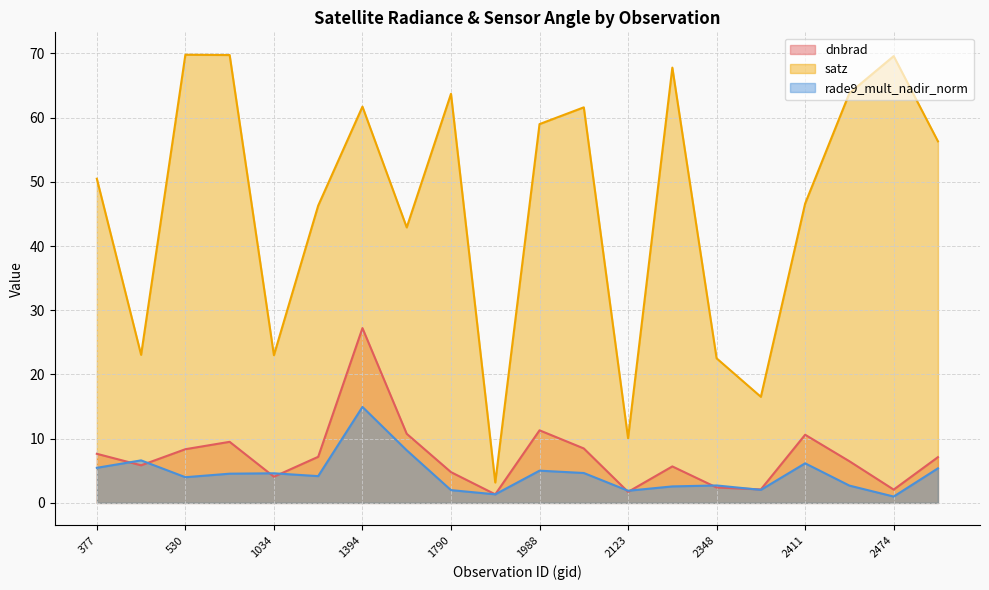

Reading left to right, transcribe all the data shown in this chart.

dnbrad: 377=7.6	413=5.9	530=8.4	102501=9.5	1034=4.1	1115=7.2	1394=27.2	1430=10.8	1790=4.8	1925=1.3	1988=11.3	2051=8.5	2123=1.7	2249=5.7	2348=2.4	2375=2.1	2411=10.6	2456=6.5	2474=2.1	2510=7.1
satz: 377=50.5	413=23.1	530=69.8	102501=69.7	1034=23.0	1115=46.3	1394=61.7	1430=42.9	1790=63.7	1925=3.2	1988=59.0	2051=61.6	2123=10.1	2249=67.8	2348=22.5	2375=16.5	2411=46.6	2456=63.8	2474=69.6	2510=56.3
rade9_mult_nadir_norm: 377=5.5	413=6.6	530=4.0	102501=4.6	1034=4.6	1115=4.2	1394=14.9	1430=8.2	1790=2.0	1925=1.3	1988=5.0	2051=4.7	2123=1.9	2249=2.6	2348=2.7	2375=2.0	2411=6.2	2456=2.7	2474=1.0	2510=5.4